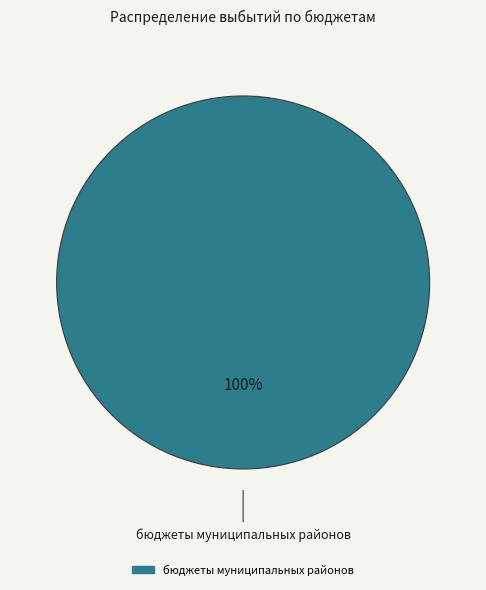

Is there a majority slice in this chart?

Yes